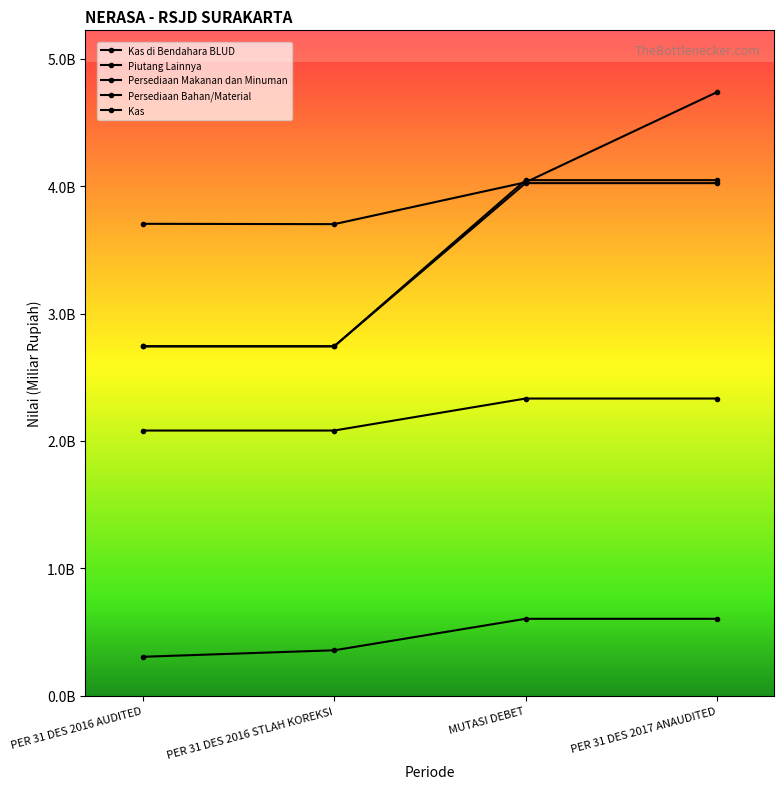

Reading left to right, what are all the values shown in this chart?

Kas di Bendahara BLUD: 2.7	2.7	4.0	4.0
Piutang Lainnya: 3.7	3.7	4.0	4.7
Persediaan Makanan dan Minuman: 0.3	0.4	0.6	0.6
Persediaan Bahan/Material: 2.1	2.1	2.3	2.3
Kas: 2.7	2.7	4.0	4.0